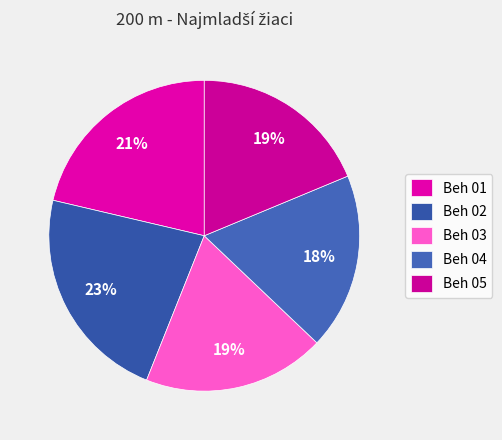

Which slice is the largest?

Beh 02